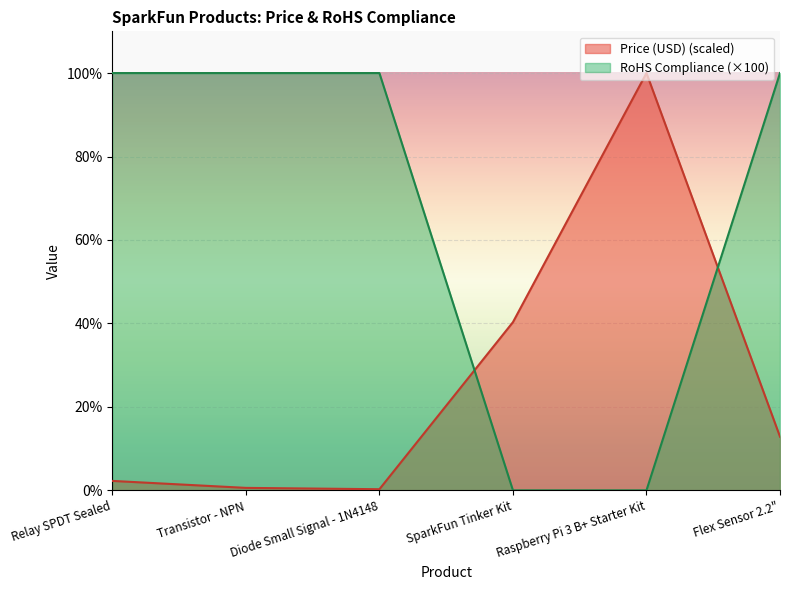

Does the chart display data point markers on the line(s)?

No